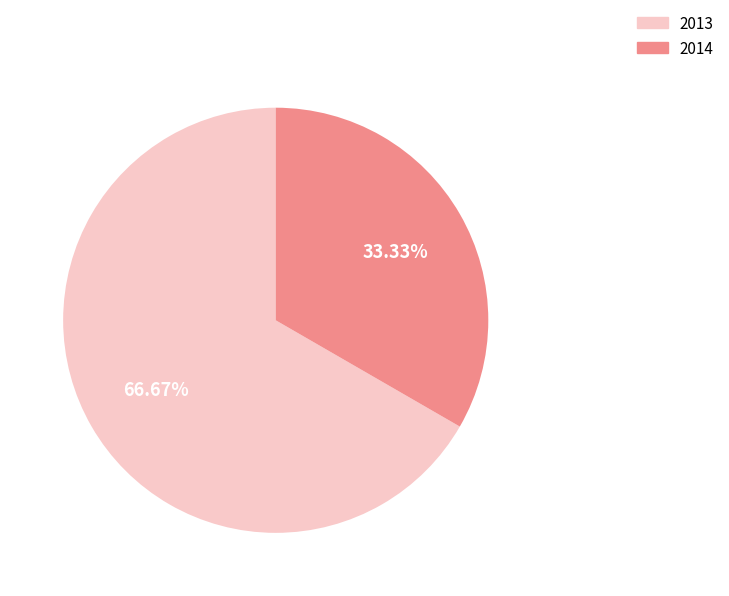

Count the number of slices in the pie.

2